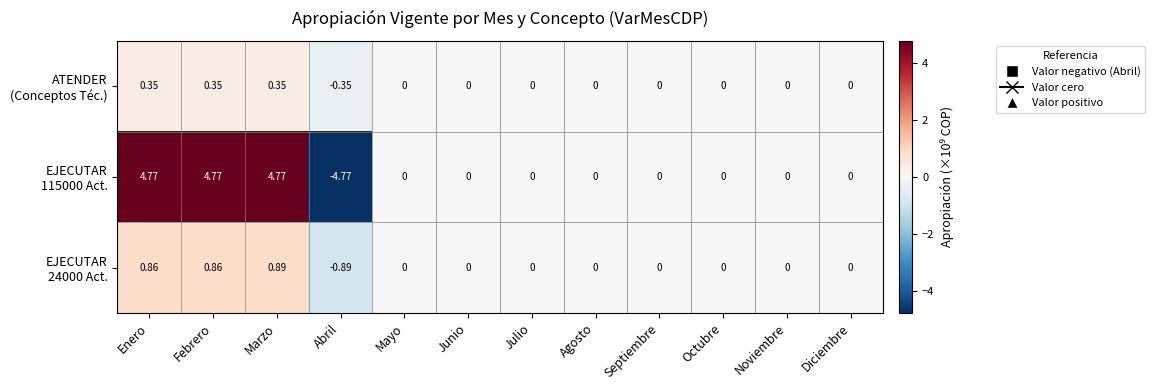

What is the total value across all series at Febrero?

6.0